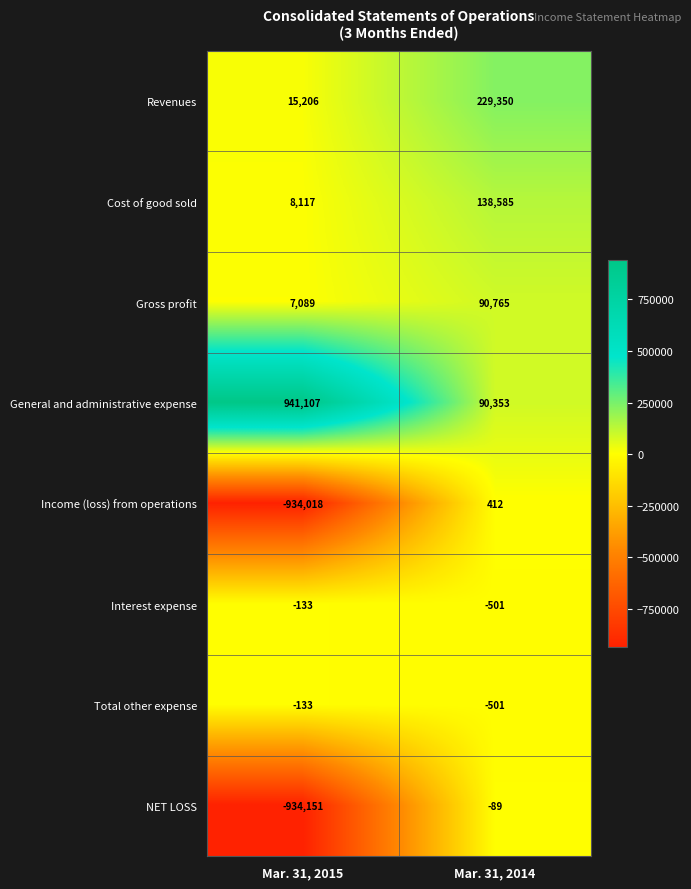

Reading left to right, transcribe all the data shown in this chart.

Revenues: Mar. 31, 2015=15206	Mar. 31, 2014=229350
Cost of good sold: Mar. 31, 2015=8117	Mar. 31, 2014=138585
Gross profit: Mar. 31, 2015=7089	Mar. 31, 2014=90765
General and administrative expense: Mar. 31, 2015=941107	Mar. 31, 2014=90353
Income (loss) from operations: Mar. 31, 2015=-934018	Mar. 31, 2014=412
Interest expense: Mar. 31, 2015=-133	Mar. 31, 2014=-501
Total other expense: Mar. 31, 2015=-133	Mar. 31, 2014=-501
NET LOSS: Mar. 31, 2015=-934151	Mar. 31, 2014=-89